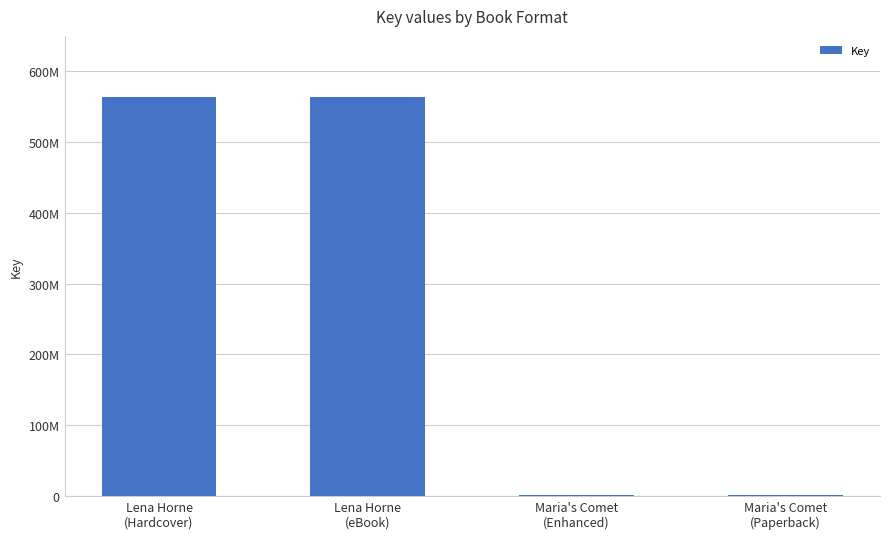

What is the change in value from Lena Horne
(eBook) to Maria's Comet
(Enhanced)?

-563154060